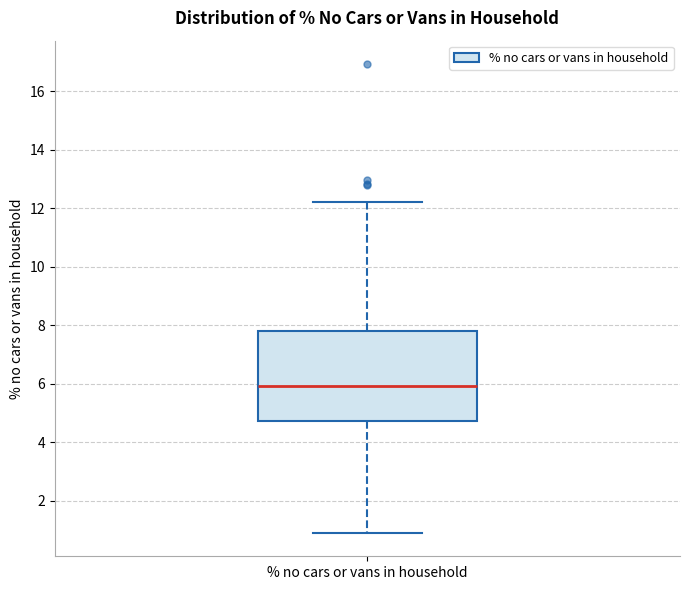

Transcribe this box plot: give where the median line is, the range the box spans, and where the two whiskers end, as read against the y-axis. The values are not printed on the chart, so give them approximately, as read against the axis.

median 6.0, box 4.8 to 7.8, whiskers 1.0 to 12.2